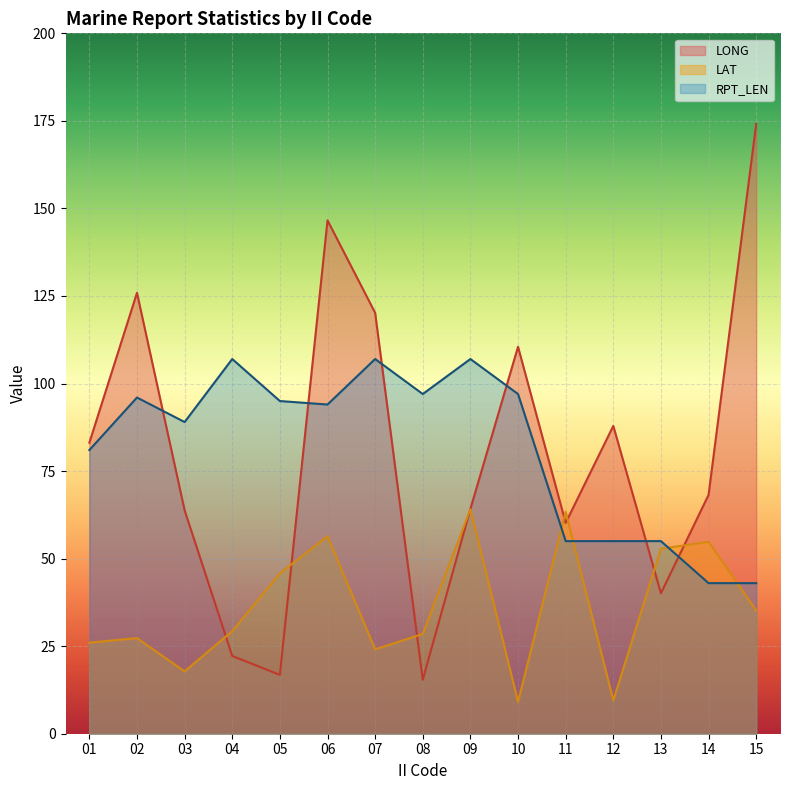

List the labels in order of LAT value, smallest first.

10, 12, 03, 07, 01, 02, 08, 04, 15, 05, 13, 14, 06, 11, 09